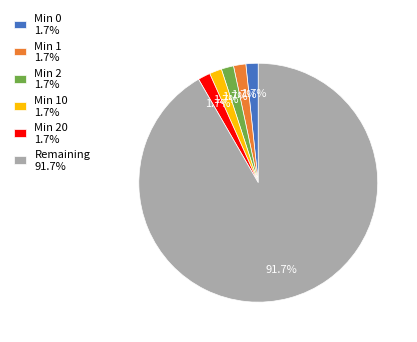

Which category has the biggest portion of the pie?

Remaining 91.7%